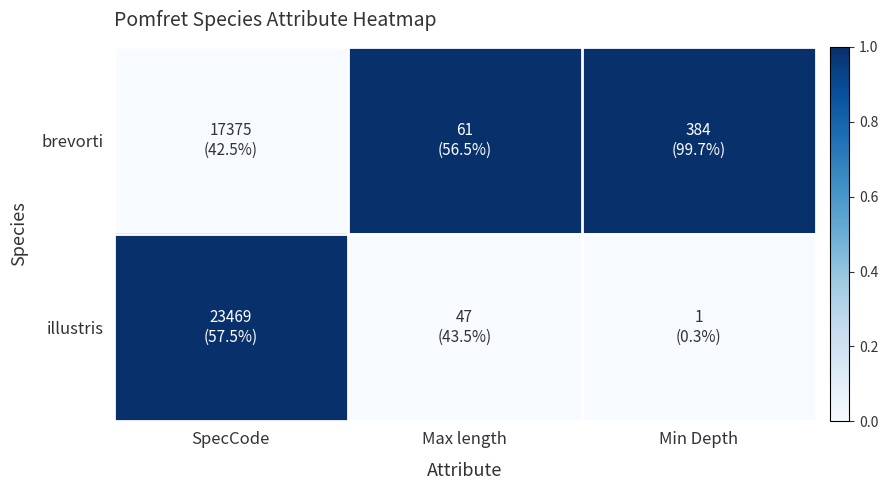

How many distinct data groups are displayed?

2